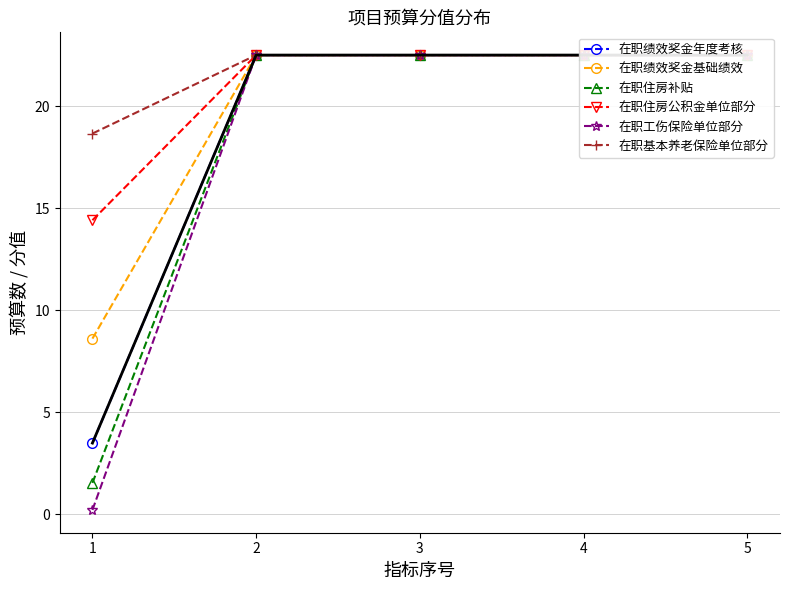

What is the minimum value shown in the chart?

0.2